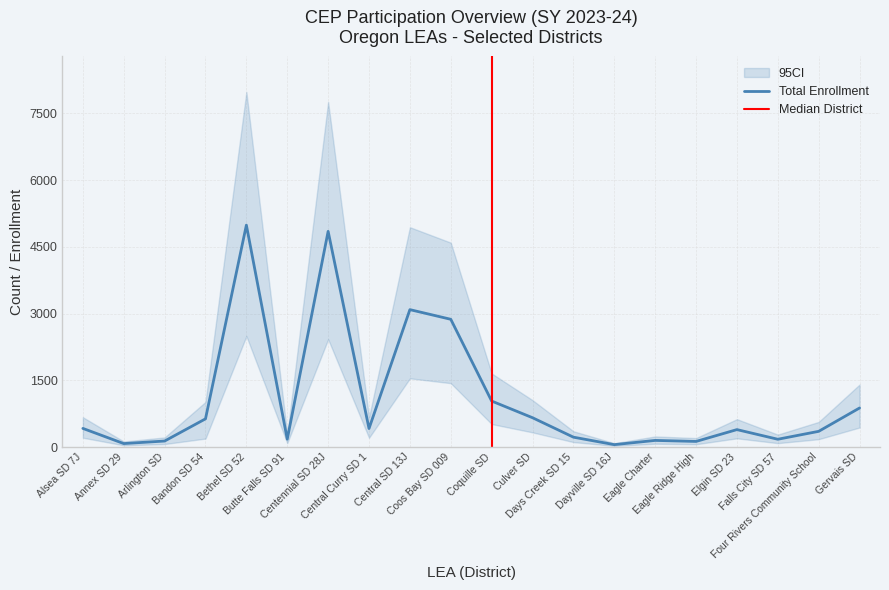

Which series has the widest spread of values?

Total Enrollment